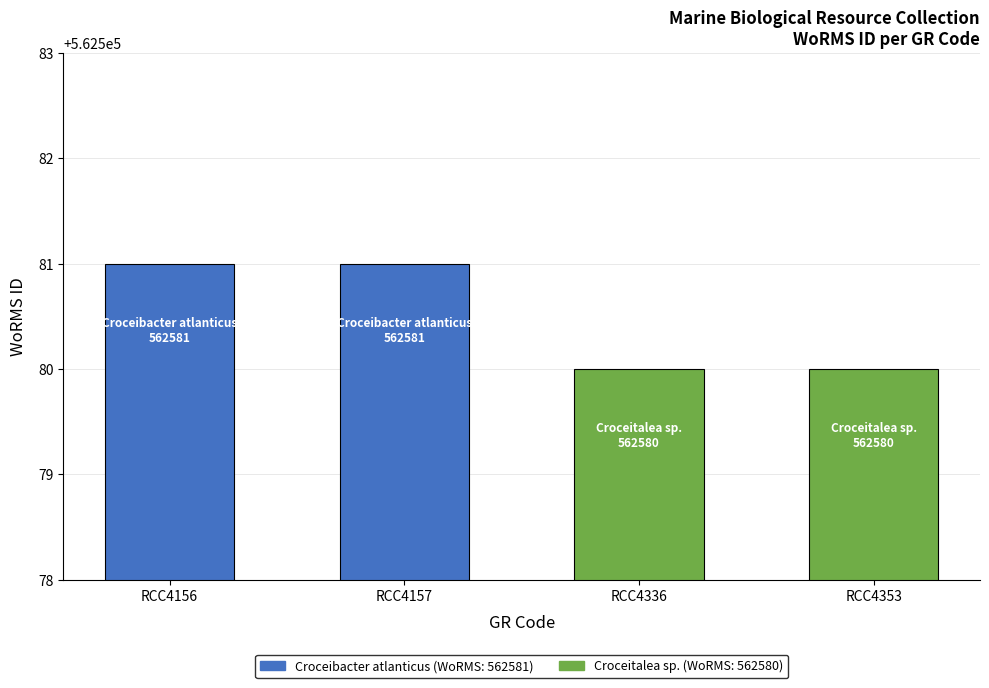

What is the ratio of the value at RCC4336 to the value at RCC4353?

1.0